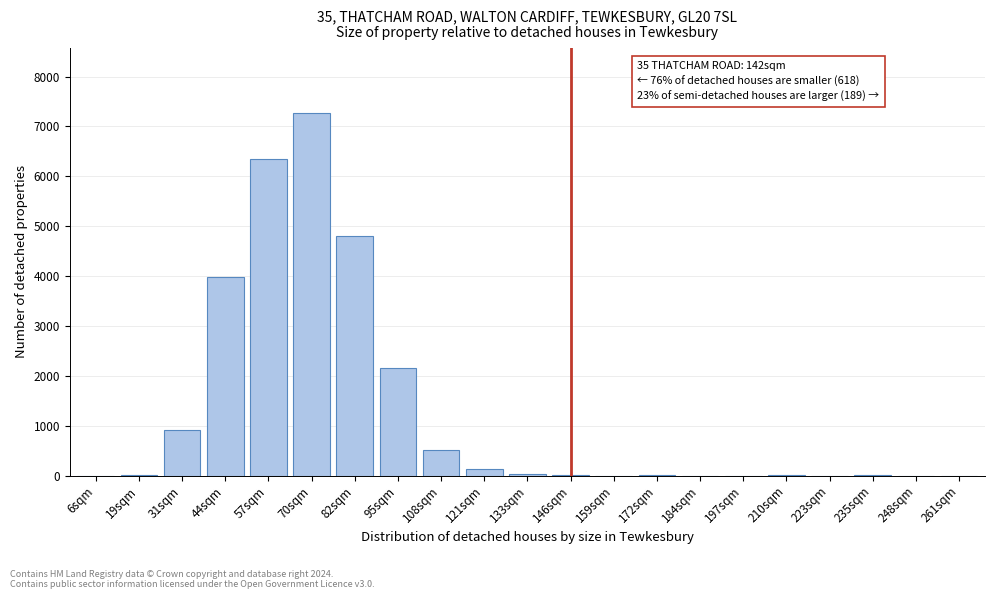

What is the maximum value shown in the chart?

7261